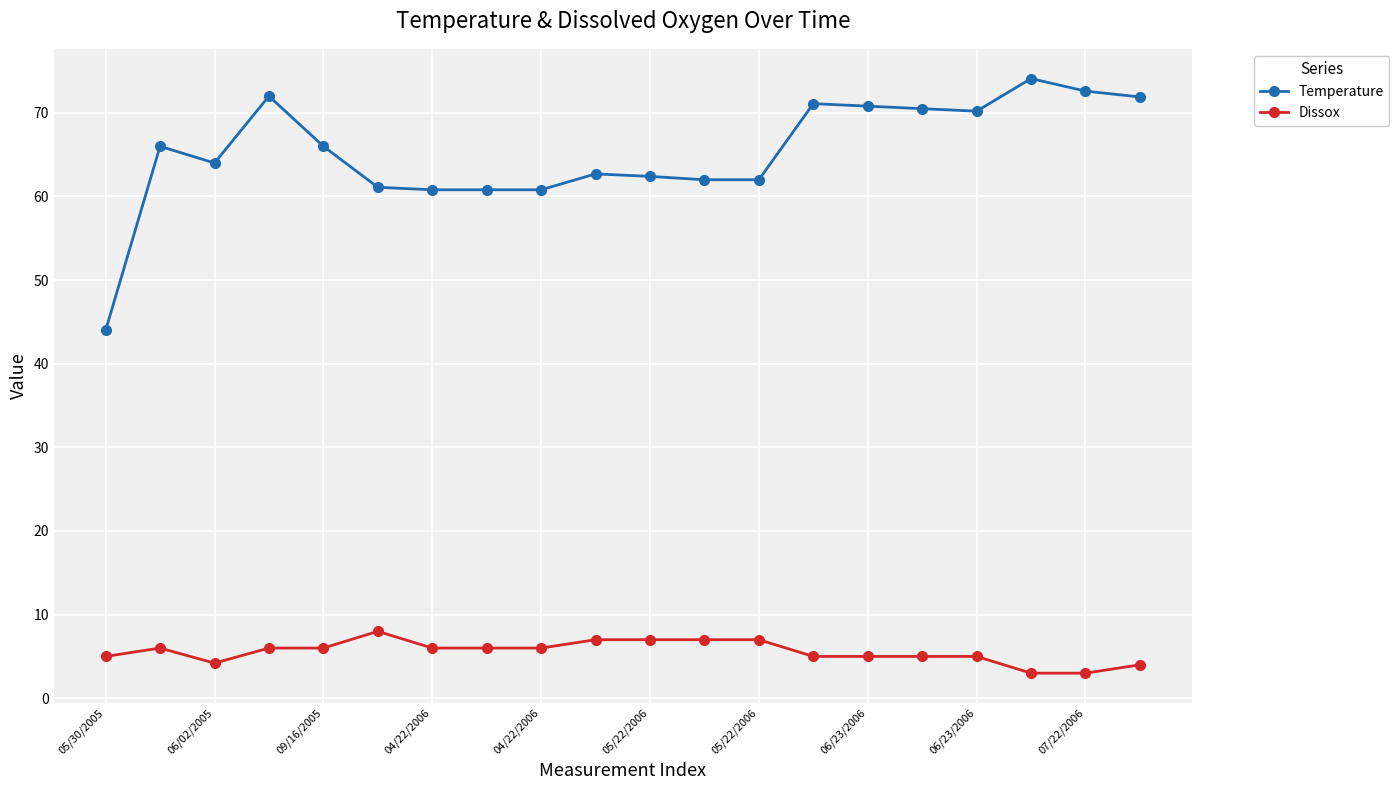

What is the value of the Dissox point at the 17th from the left?

5.0